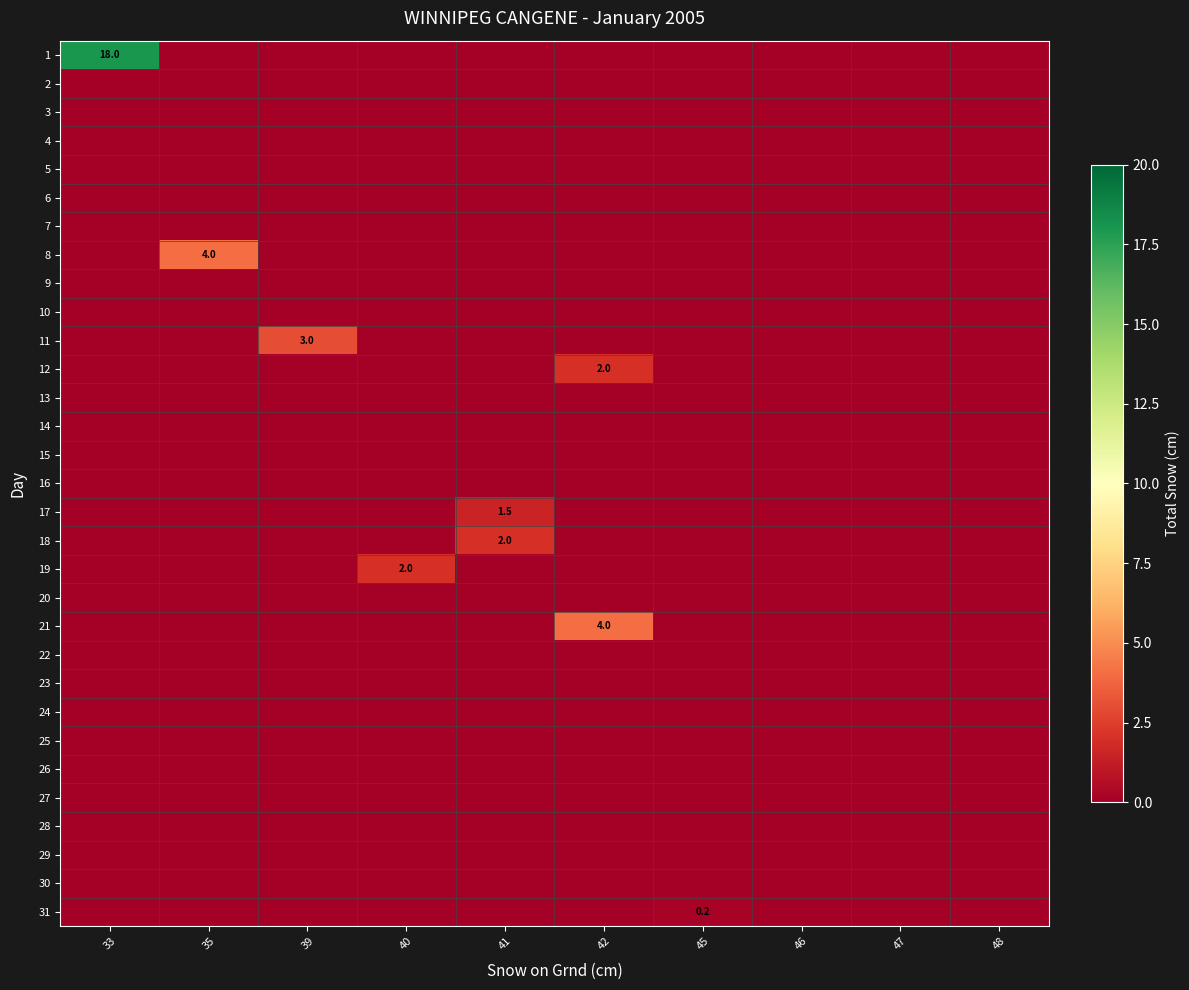

At which label is row_26 closest to 0?

33